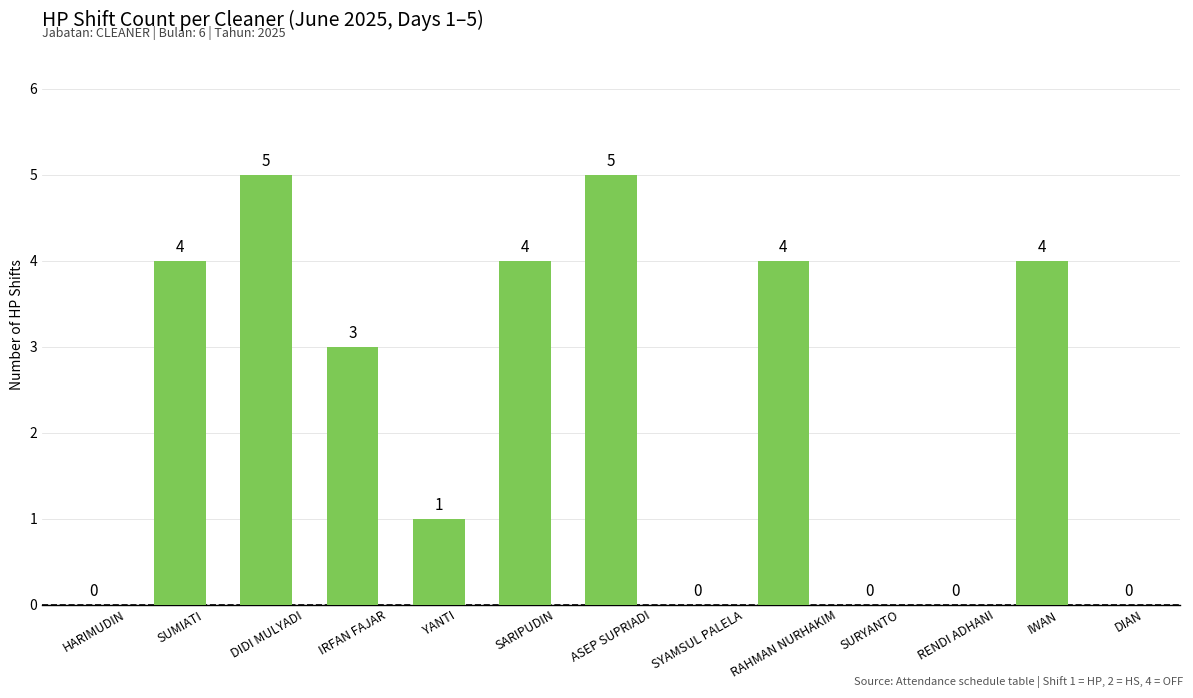

The value at RAHMAN NURHAKIM is 7. True or false?

False